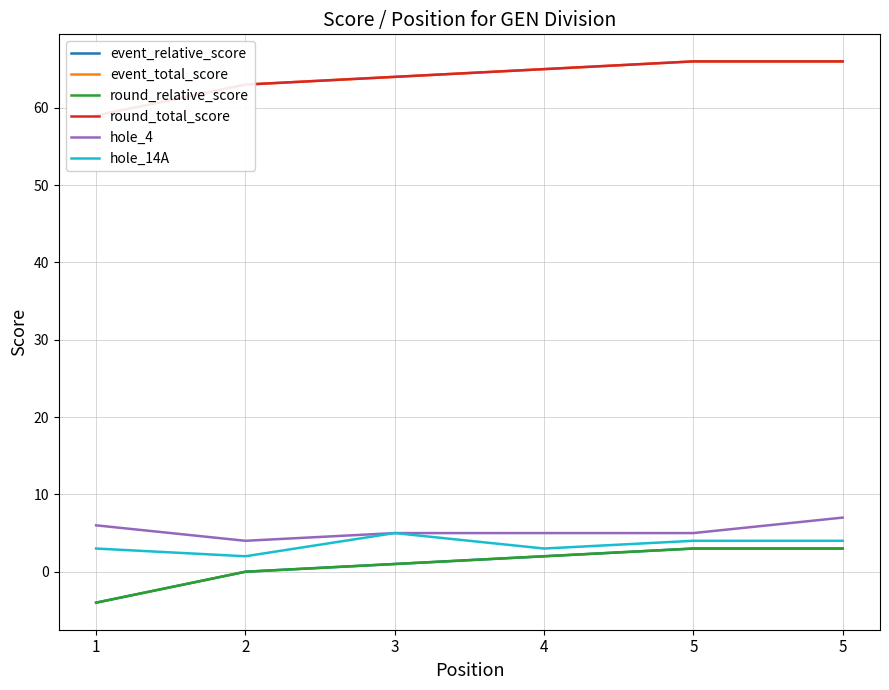

How many lines are shown in the chart?

6